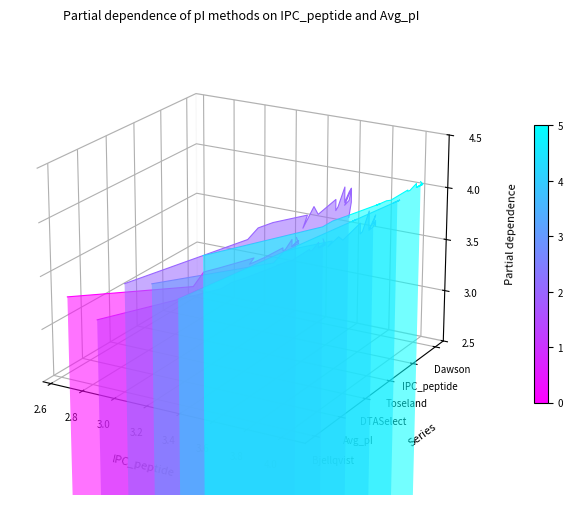

Is it true that DTASelect equals 0.0 at 2.6?

False